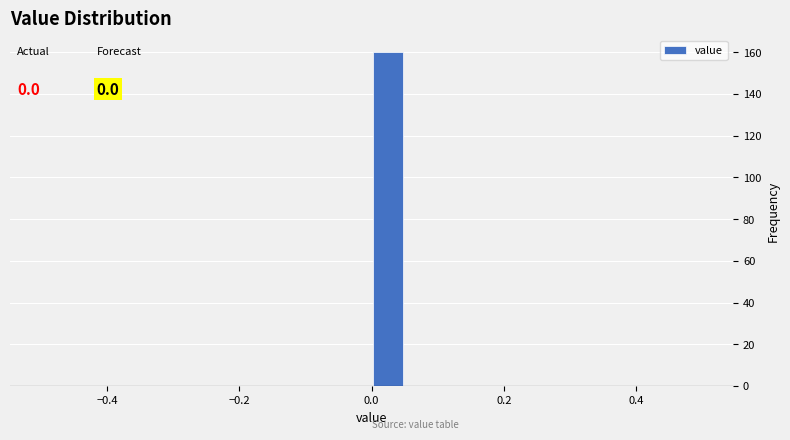

Around what value on the x-axis is the tallest bar? Give the approximate position of its centre, as read against the axis.

0.02